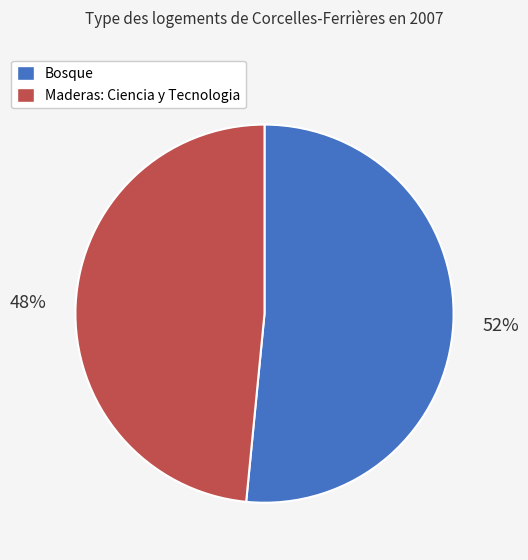

Which slice represents more than half of the pie?

Bosque